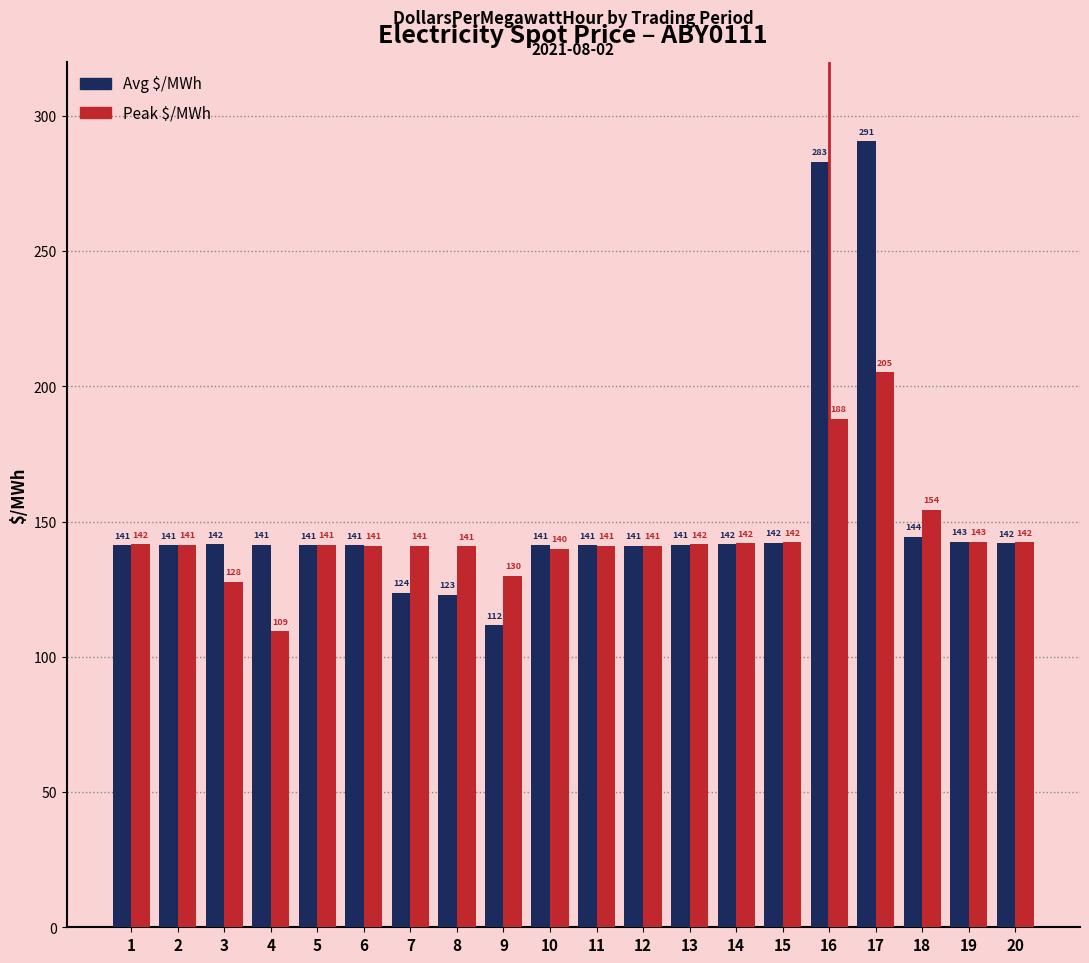

What is the highest value of the Peak $/MWh series?

205.2